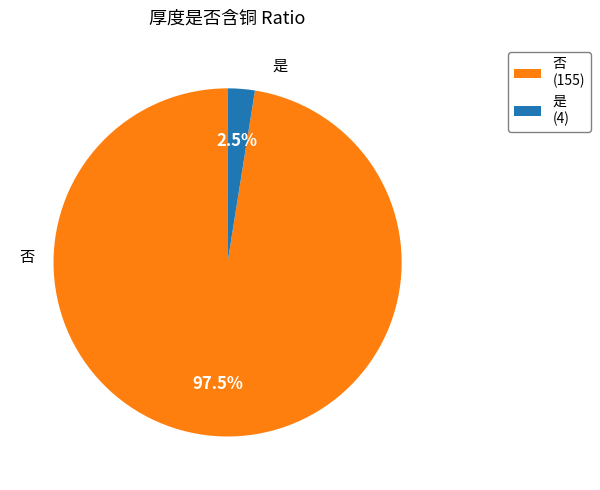

Does 是 (4) account for over 50% of the chart?

No